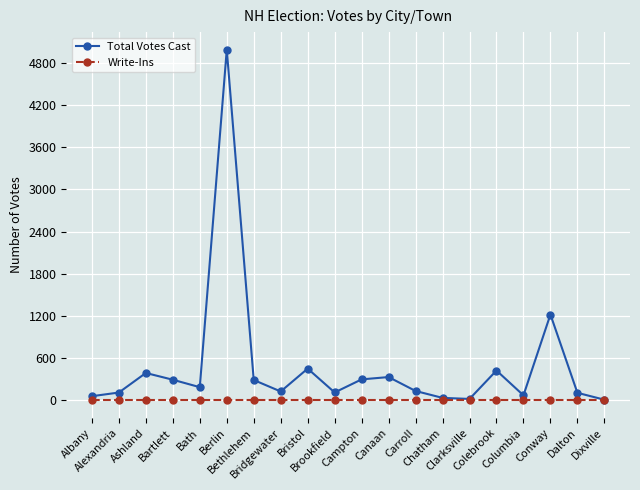

Count the number of data series in this chart.

2